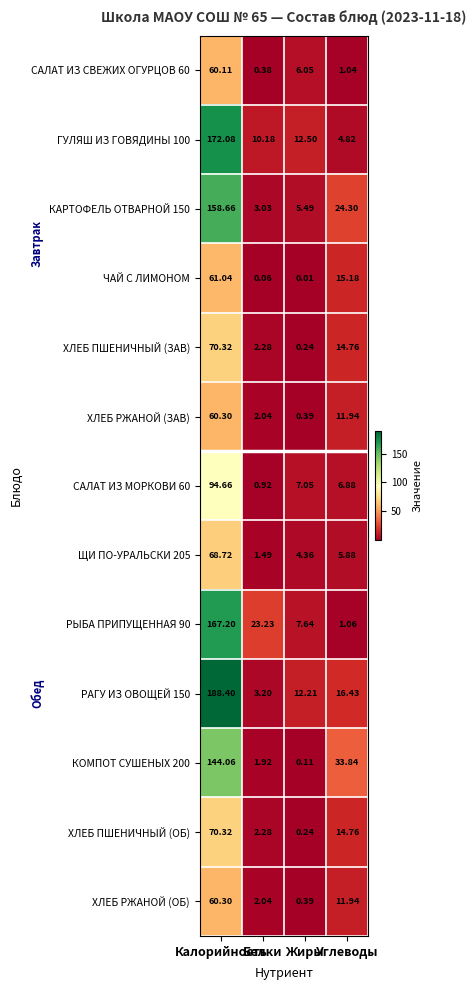

How many data points does each series have?

4